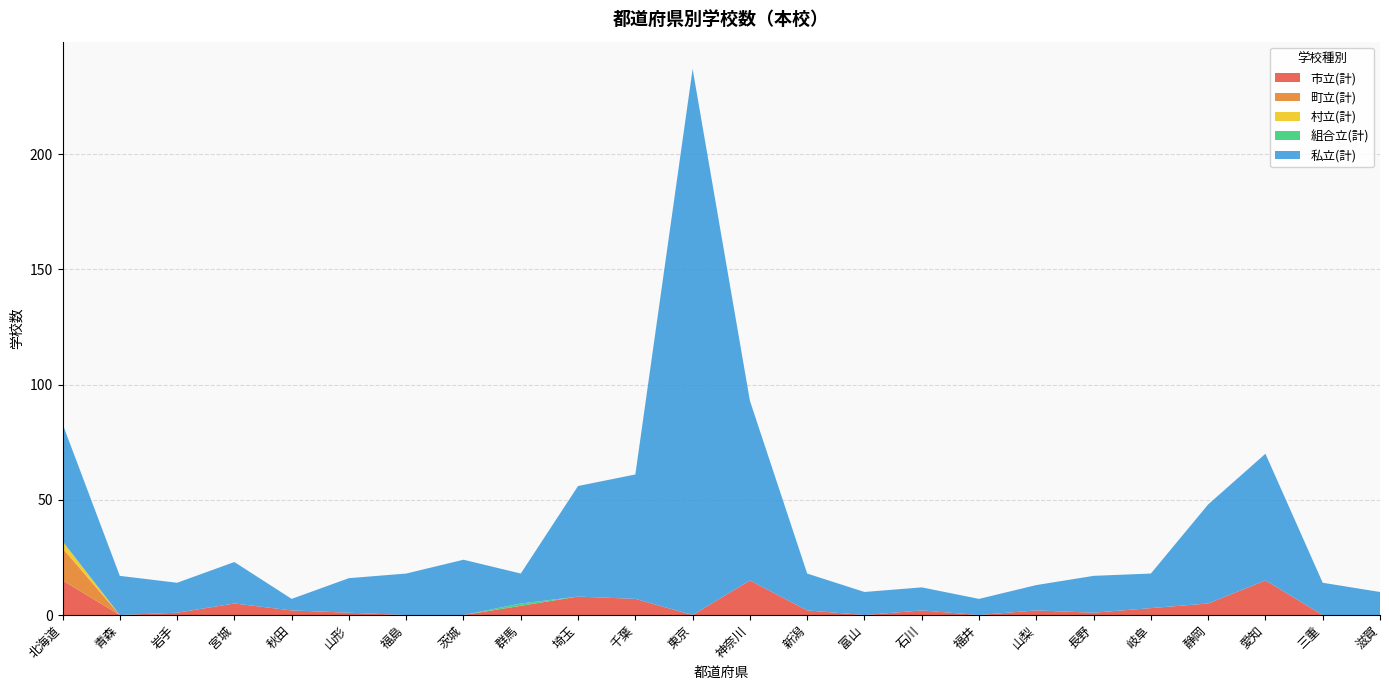

Reading right to left, transcribe all the data shown in this chart.

市立(計): 0	0	15	5	3	1	2	0	2	0	2	15	0	7	8	4	0	0	1	2	5	1	0	15
町立(計): 0	0	0	0	0	0	0	0	0	0	0	0	0	0	0	0	0	0	0	0	0	0	0	14
村立(計): 0	0	0	0	0	0	0	0	0	0	0	0	0	0	0	0	0	0	0	0	0	0	0	3
組合立(計): 0	0	0	0	0	0	0	0	0	0	0	0	0	0	0	1	0	0	0	0	0	0	0	0
私立(計): 10	14	55	43	15	16	11	7	10	10	16	78	237	54	48	13	24	18	15	5	18	13	17	51